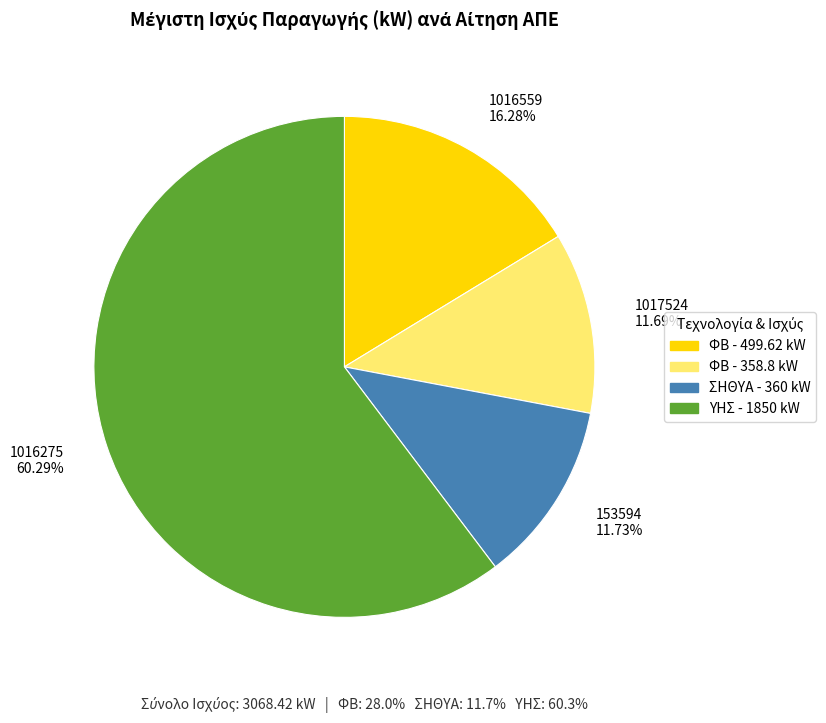

What is the largest slice in the pie chart?

1016275 60.29%